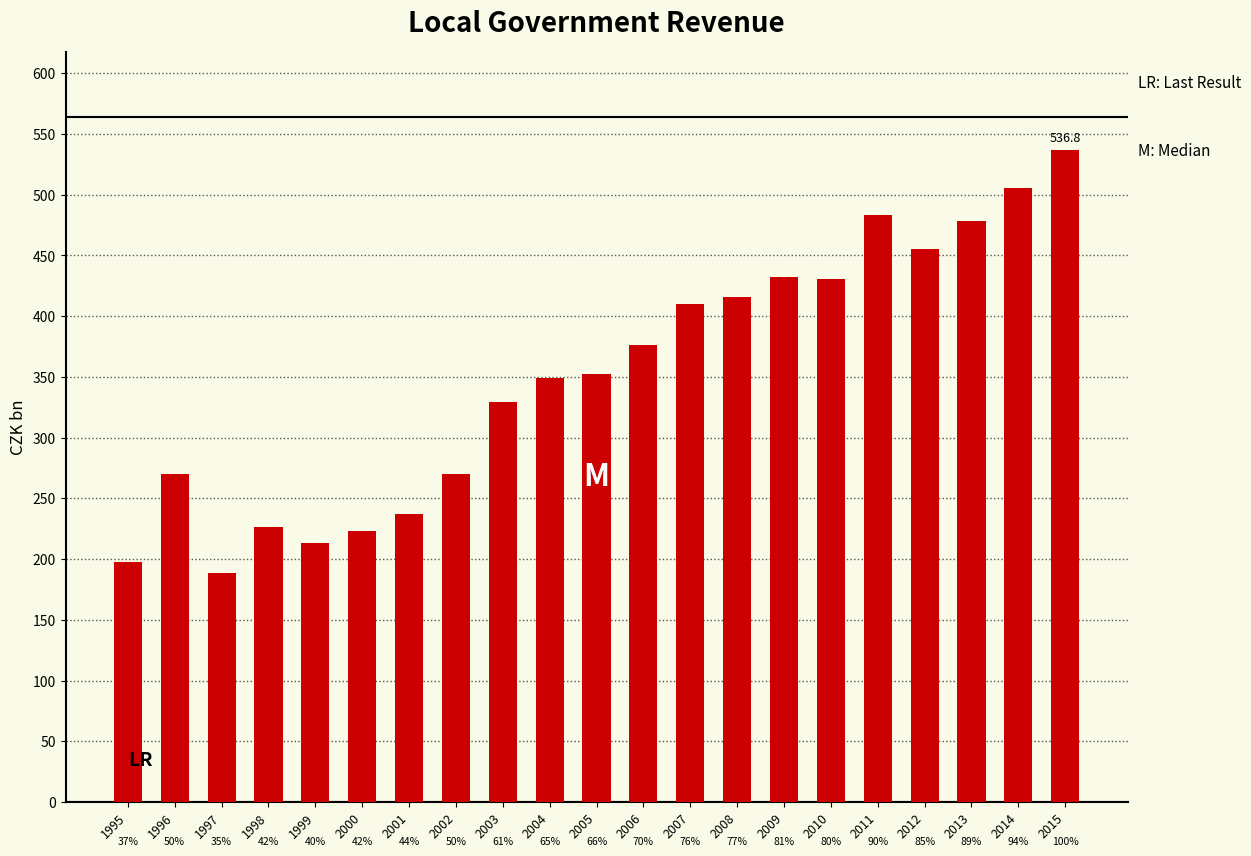

What is the sum of the values at 1997 and 2010?

619.0